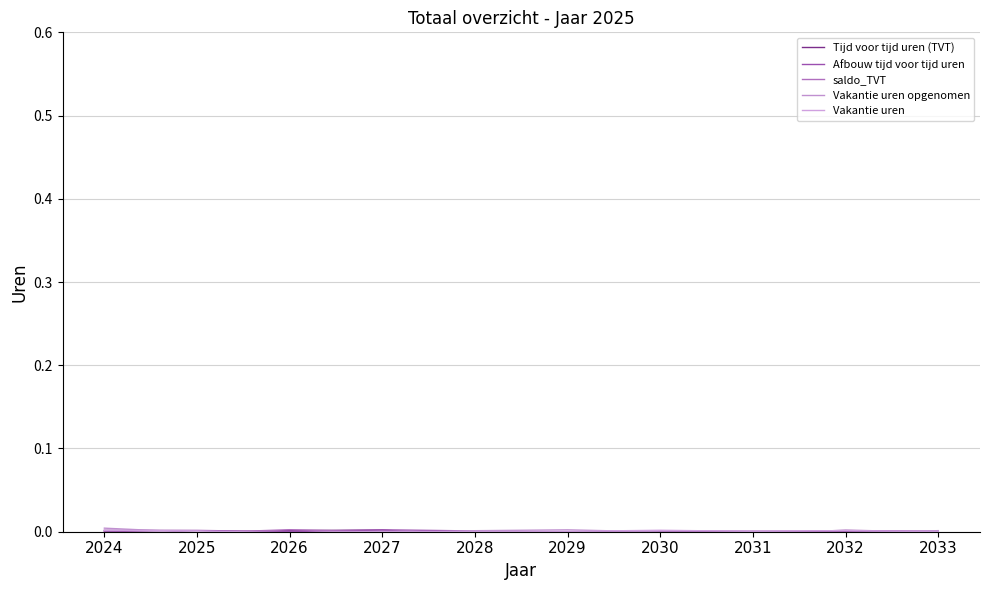

Does the chart display data point markers on the line(s)?

No